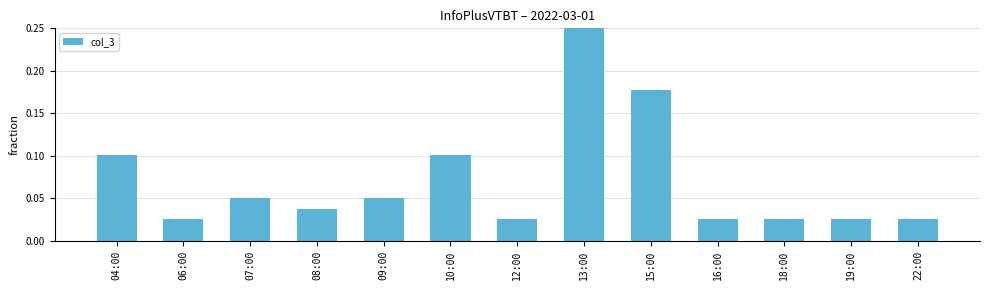

What position from the left is 04:00?

1